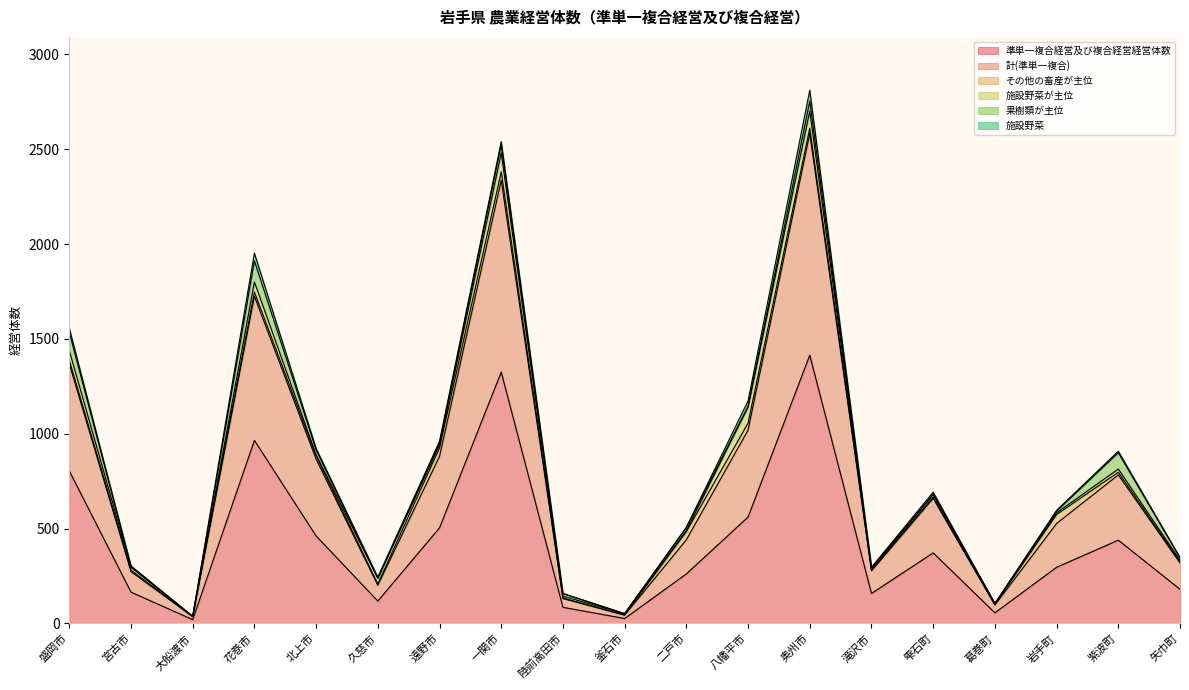

What is the highest value of the その他の畜産が主位 series?

47